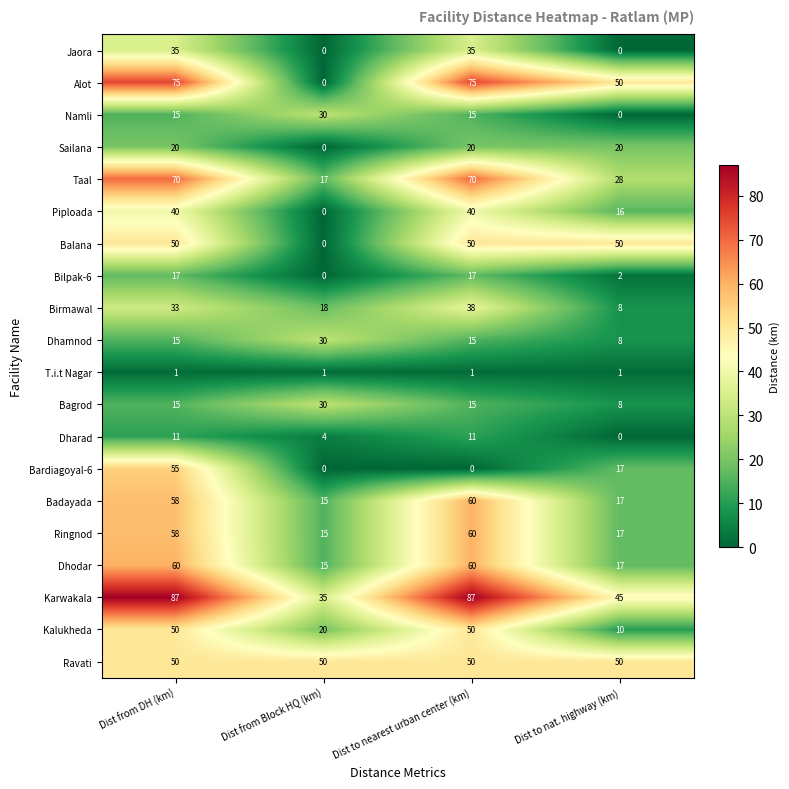

The Kalukheda series shows 15 at Dist from DH (km). True or false?

False